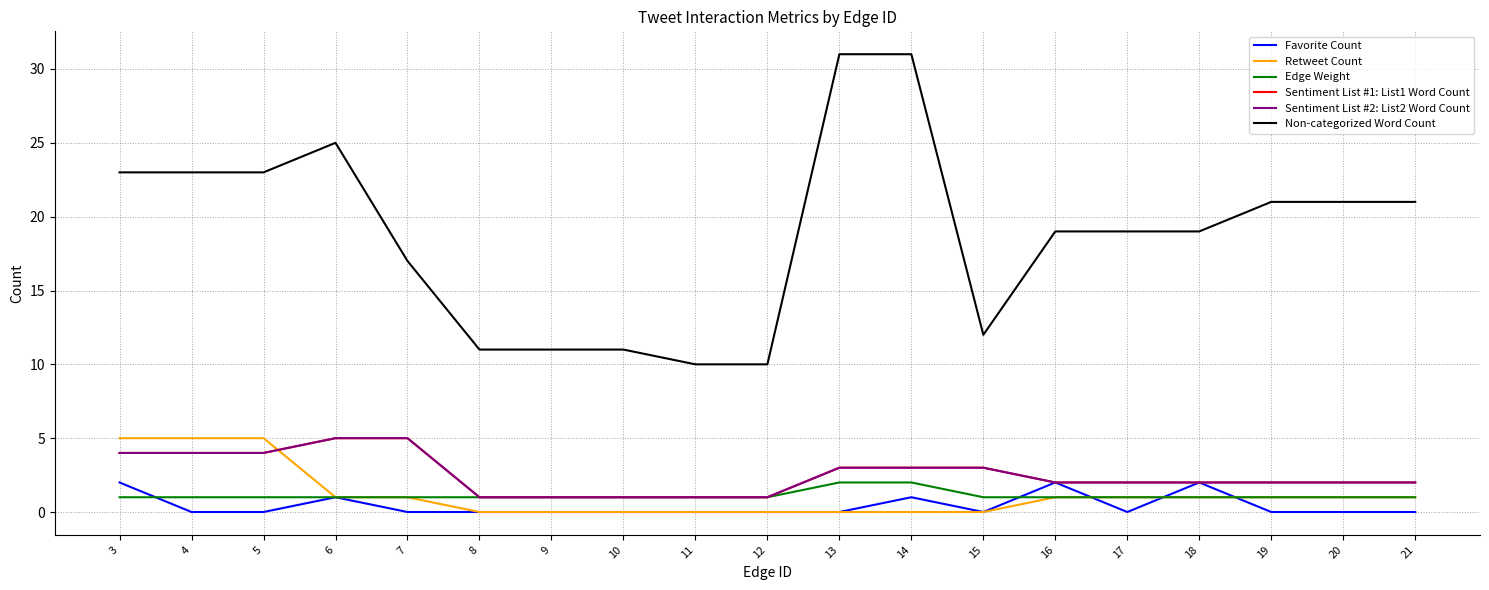

Which has a higher value, 14 or 16?

16